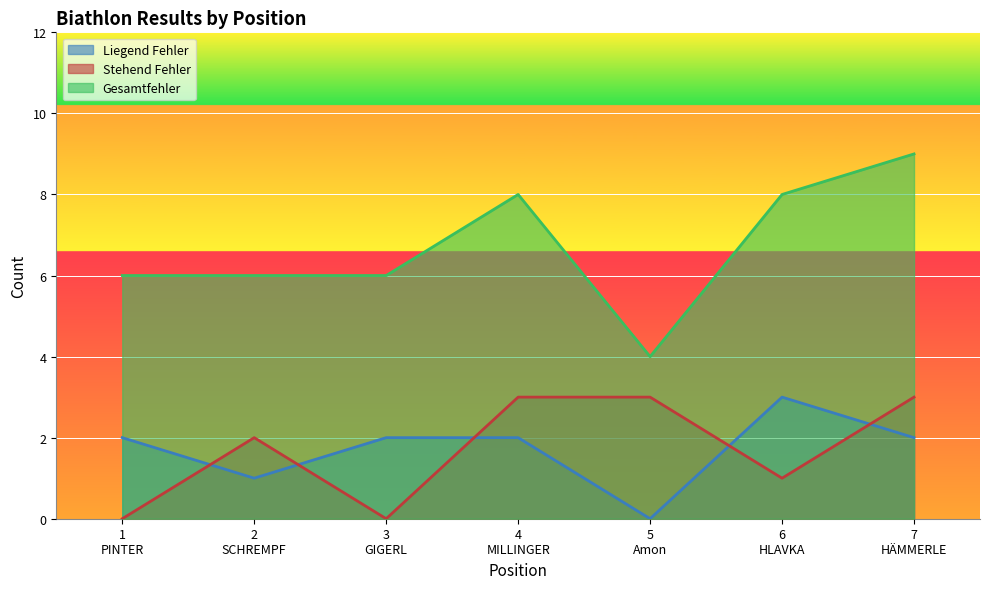

True or false: Stehend Fehler and Gesamtfehler cross at least once.

False